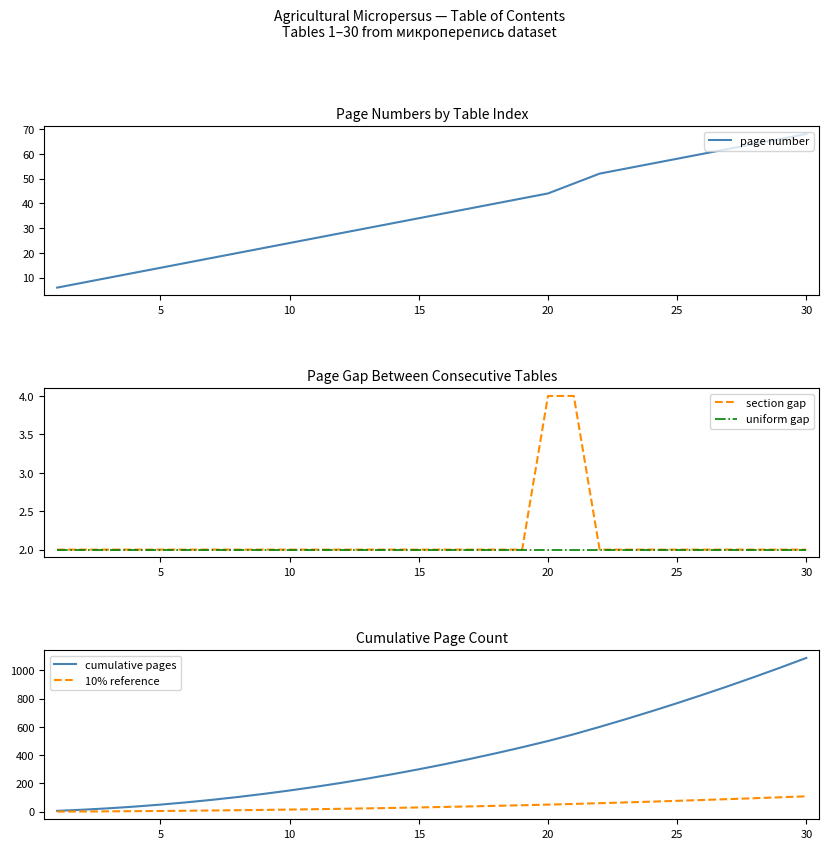

True or false: uniform gap has more than 0 points higher than both neighbors.

False